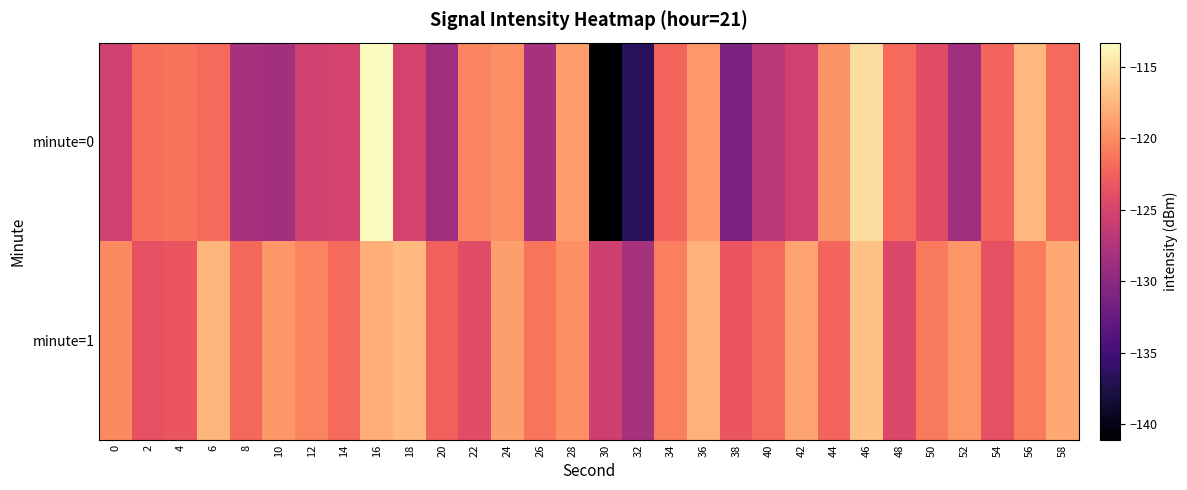

At which category is the sum across all series the highest?

16